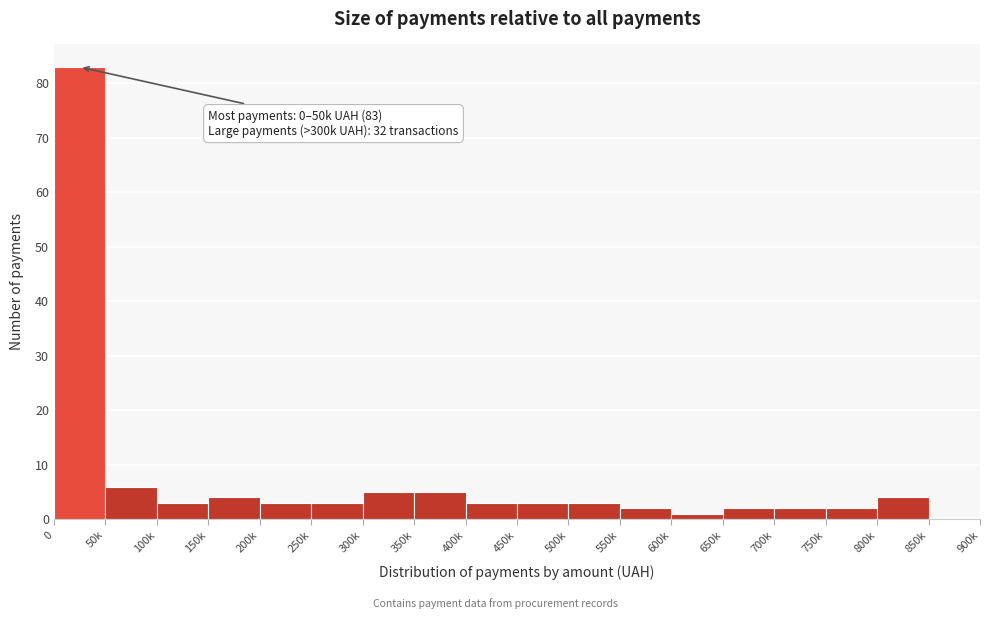

Reading left to right, what are all the values shown in this chart?

0=83	50k=6	100k=3	150k=4	200k=3	250k=3	300k=5	350k=5	400k=3	450k=3	500k=3	550k=2	600k=1	650k=2	700k=2	750k=2	800k=4	850k=0